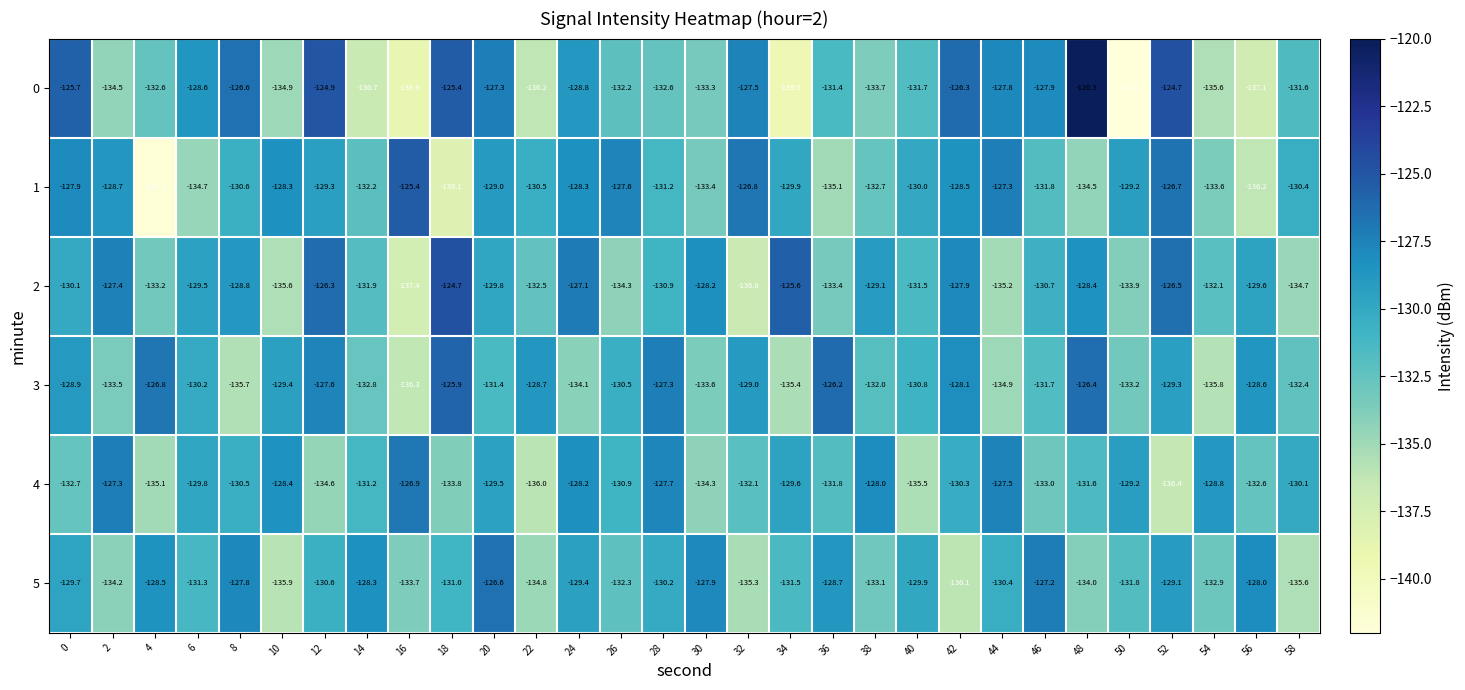

At 58, list the series in order from largest to smallest.

4, 1, 0, 3, 2, 5